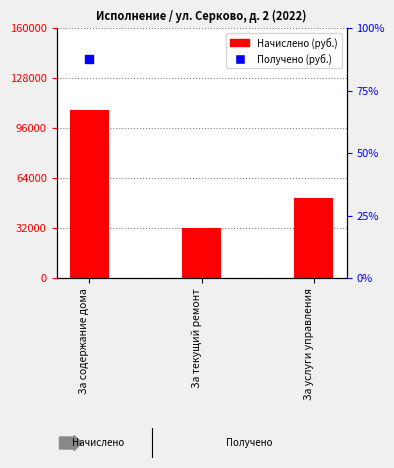

What are all the series names shown in the legend?

Начислено, Получено